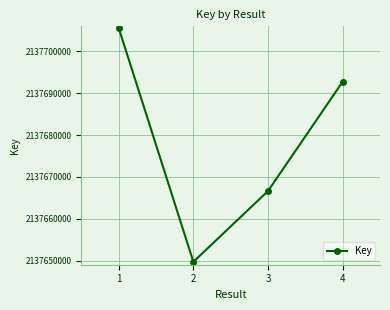

At which category does the data reach its first local valley?

2